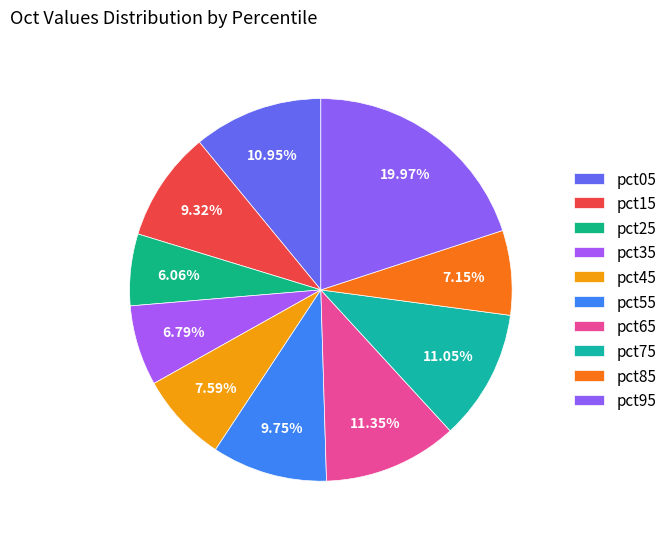

To the nearest percent, what percentage of the pie is pct15?

9%